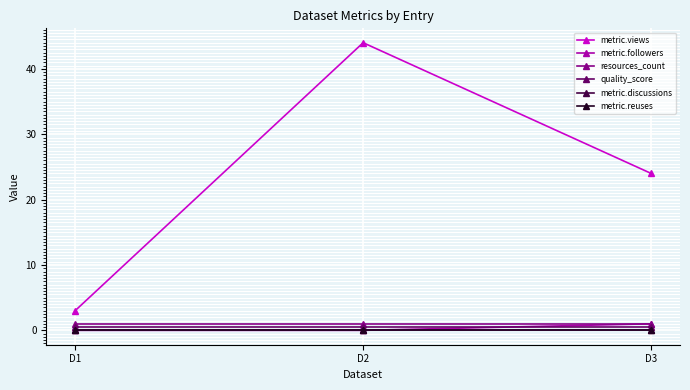

What is the value of the metric.followers point at the 3rd from the left?

1.0